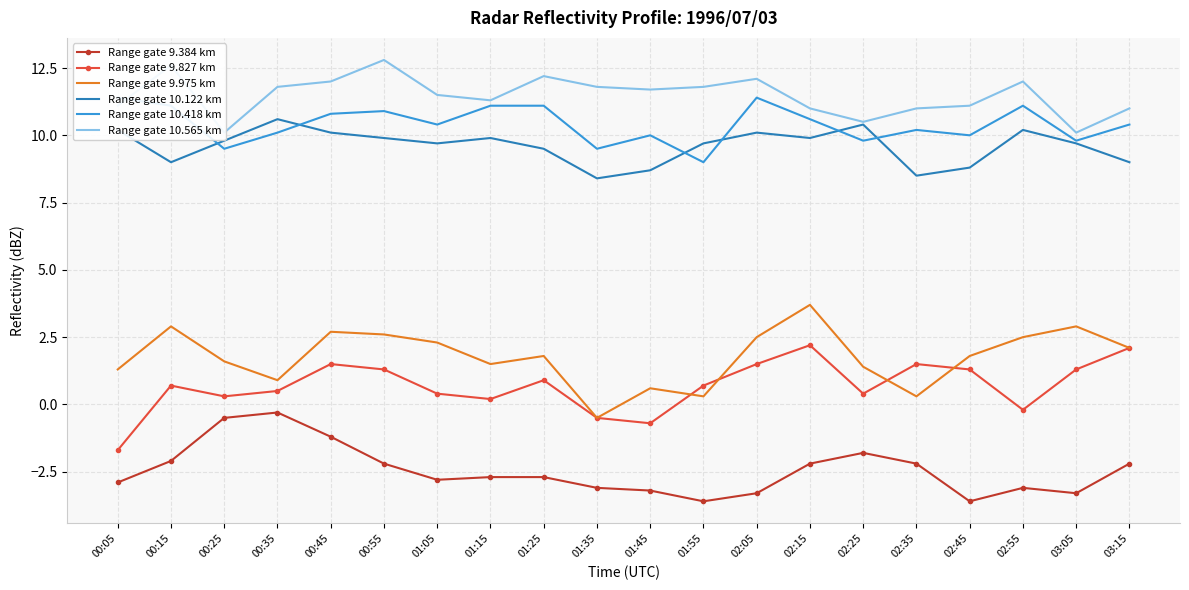

What is the total value across all series at 02:25?

30.7